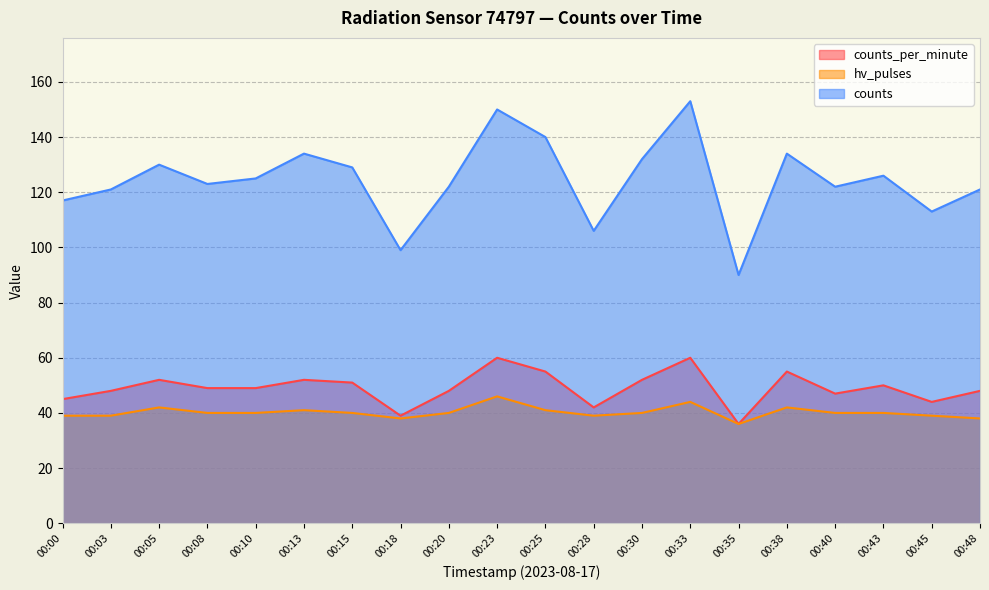

What is the total value across all series at 00:00?

201